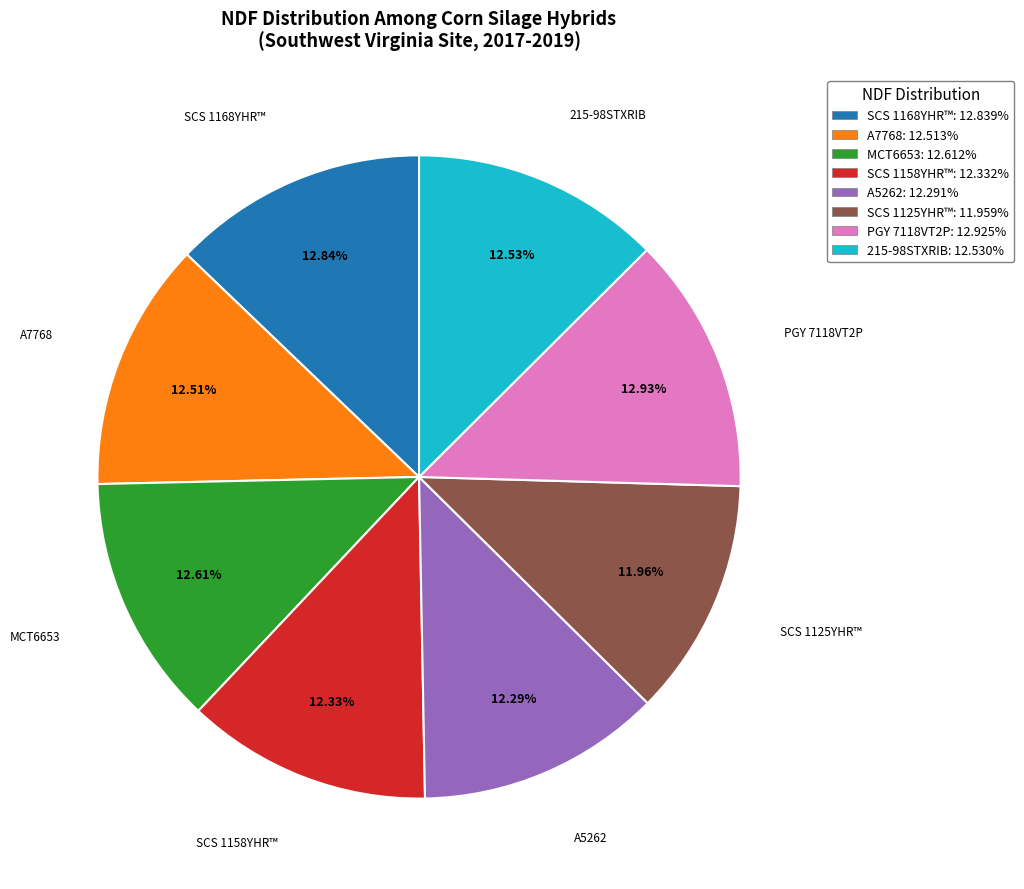

What percentage is NOT represented by SCS 1158YHR™?

87.7%